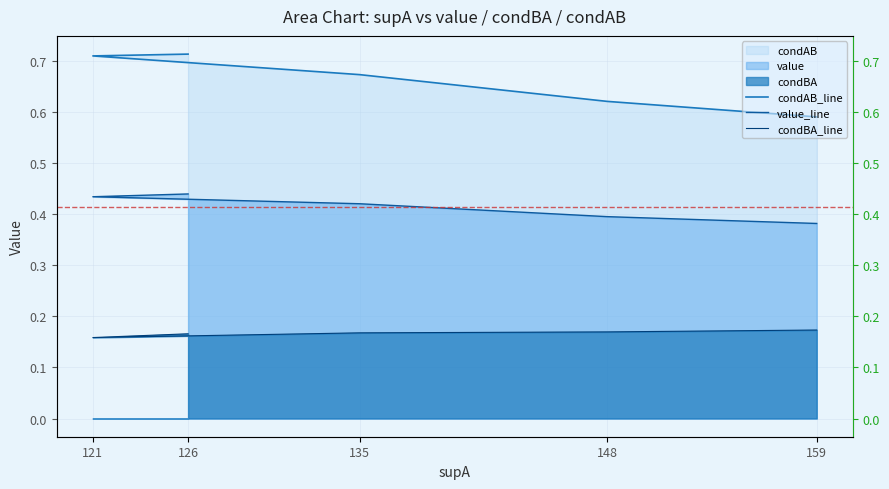

How many data points does each series have?

5